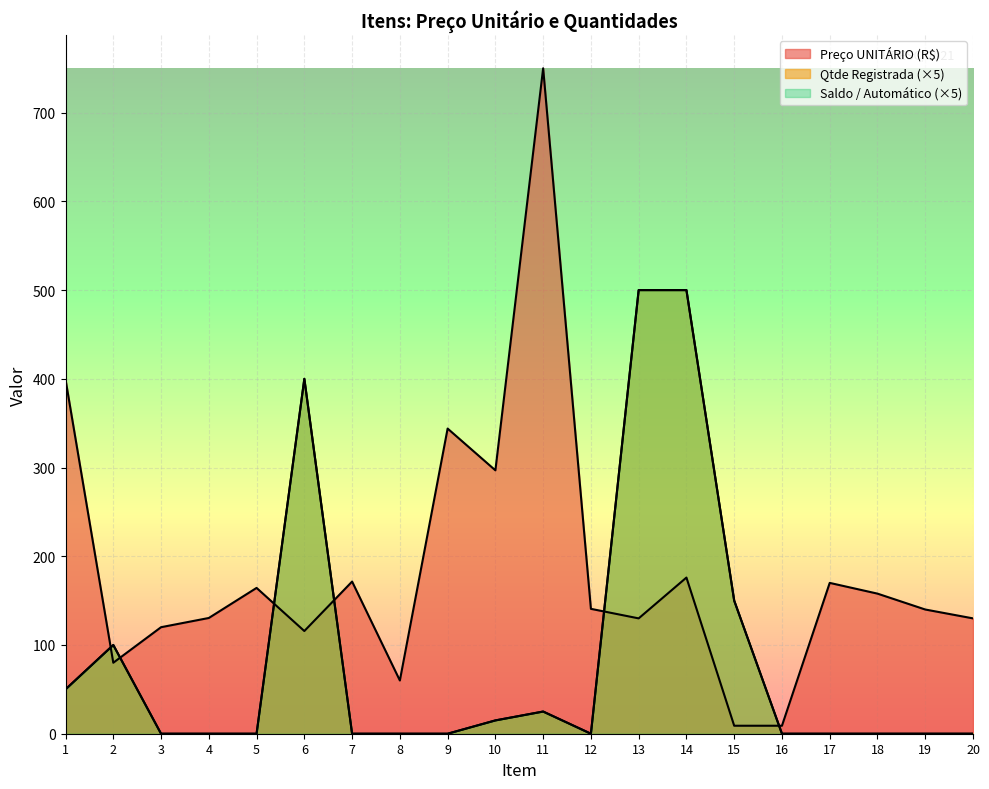

Which series has the largest total across all categories?

Preço UNITÁRIO (R$)